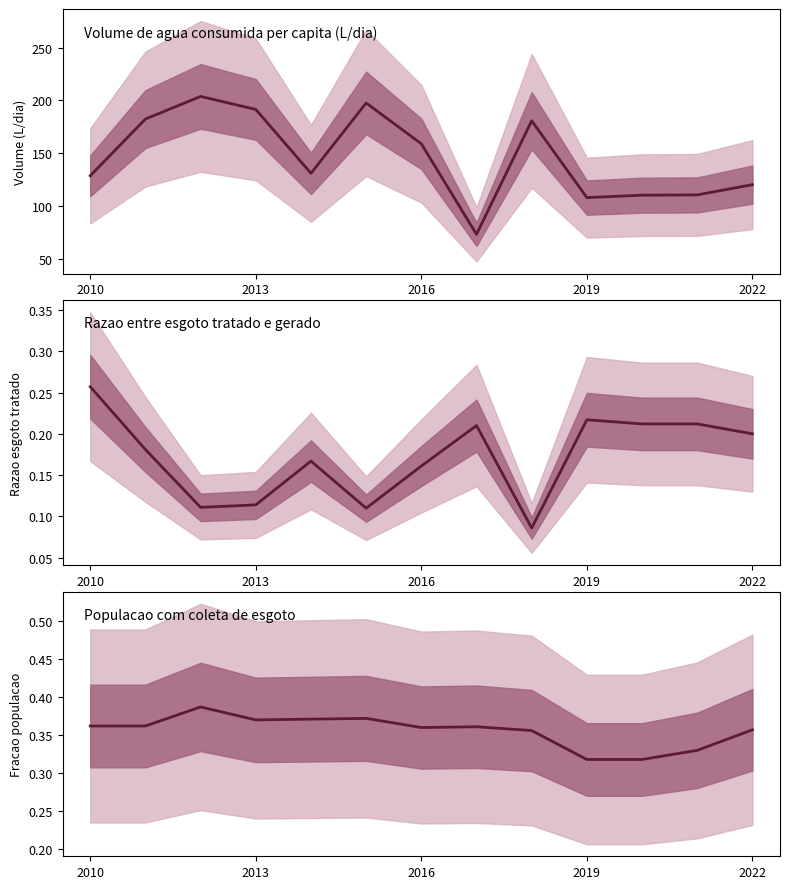

Does the chart display data point markers on the line(s)?

No